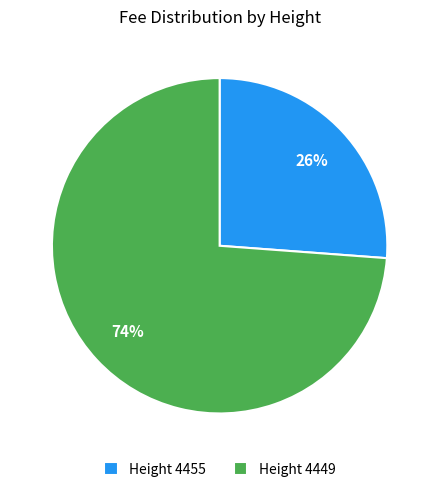

The Height 4449 slice represents 74% of the pie. True or false?

True